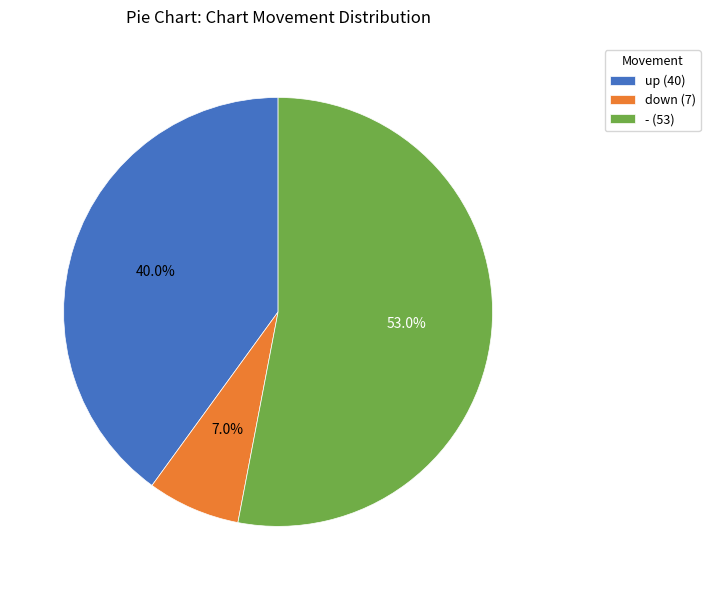

Which category accounts for the majority?

-